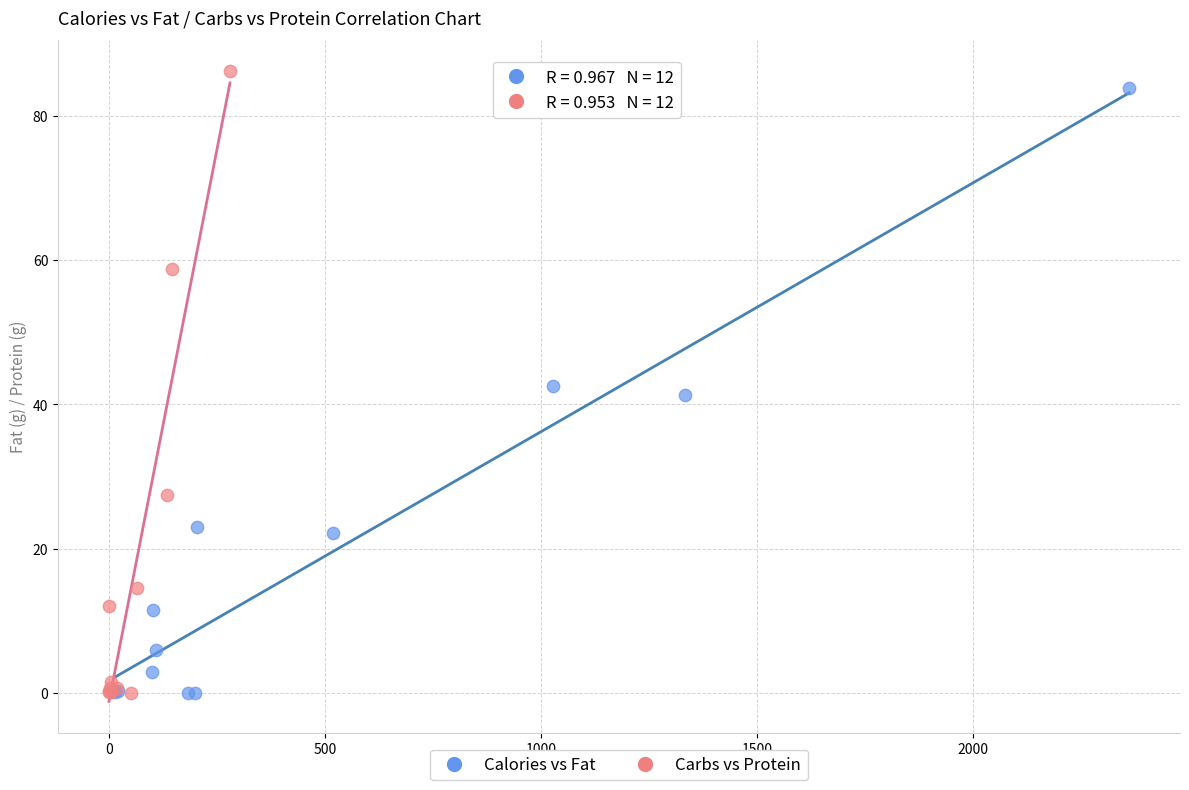

Which series has the largest Y range (max minus min)?

Carbs vs Protein